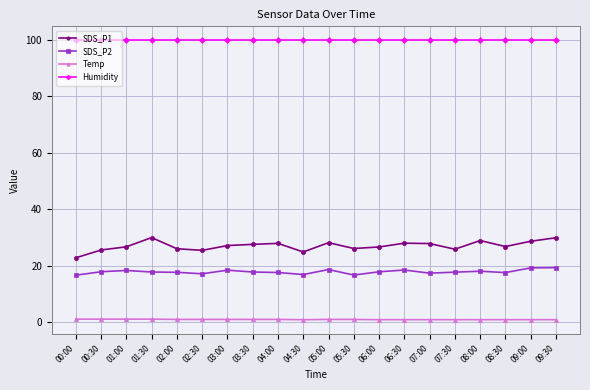

True or false: SDS_P1 has more than 0 points higher than both neighbors.

True